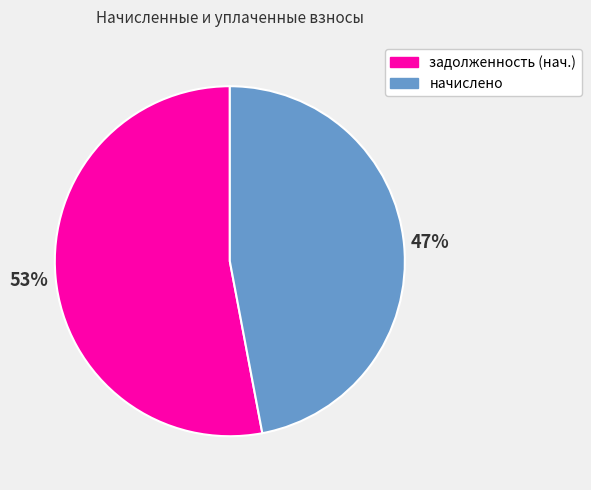

Between начислено and задолженность (нач.), which is larger?

задолженность (нач.)